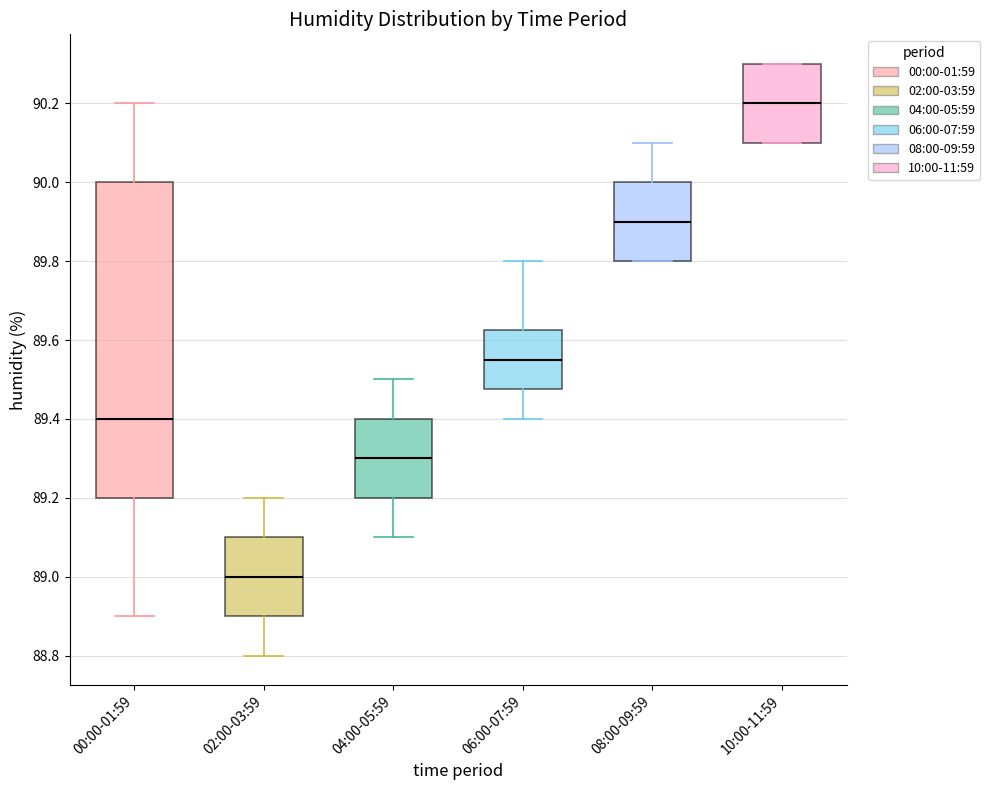

Reading left to right, read every box against the y-axis: the position of its median line, the range the box covers, and the ends of its whiskers. The values are not printed on the chart, so give them approximately, as read against the axis.

00:00-01:59: median 89.40, box 89.20 to 90.00, whiskers 88.90 to 90.20
02:00-03:59: median 89.00, box 88.90 to 89.10, whiskers 88.80 to 89.20
04:00-05:59: median 89.30, box 89.20 to 89.40, whiskers 89.10 to 89.50
06:00-07:59: median 89.56, box 89.48 to 89.62, whiskers 89.40 to 89.80
08:00-09:59: median 89.90, box 89.80 to 90.00, whiskers 89.80 to 90.10
10:00-11:59: median 90.20, box 90.10 to 90.30, whiskers 90.10 to 90.30